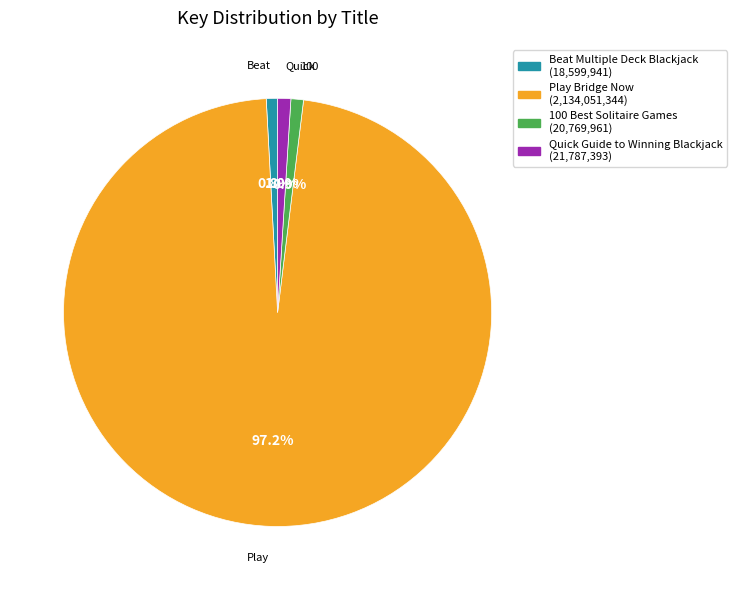

Approximately how many times larger is the value at Quick Guide to Winning Blackjack compared to Beat Multiple Deck Blackjack?

1.2